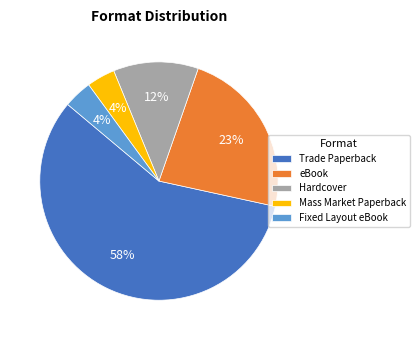

Which slice represents more than half of the pie?

Trade Paperback